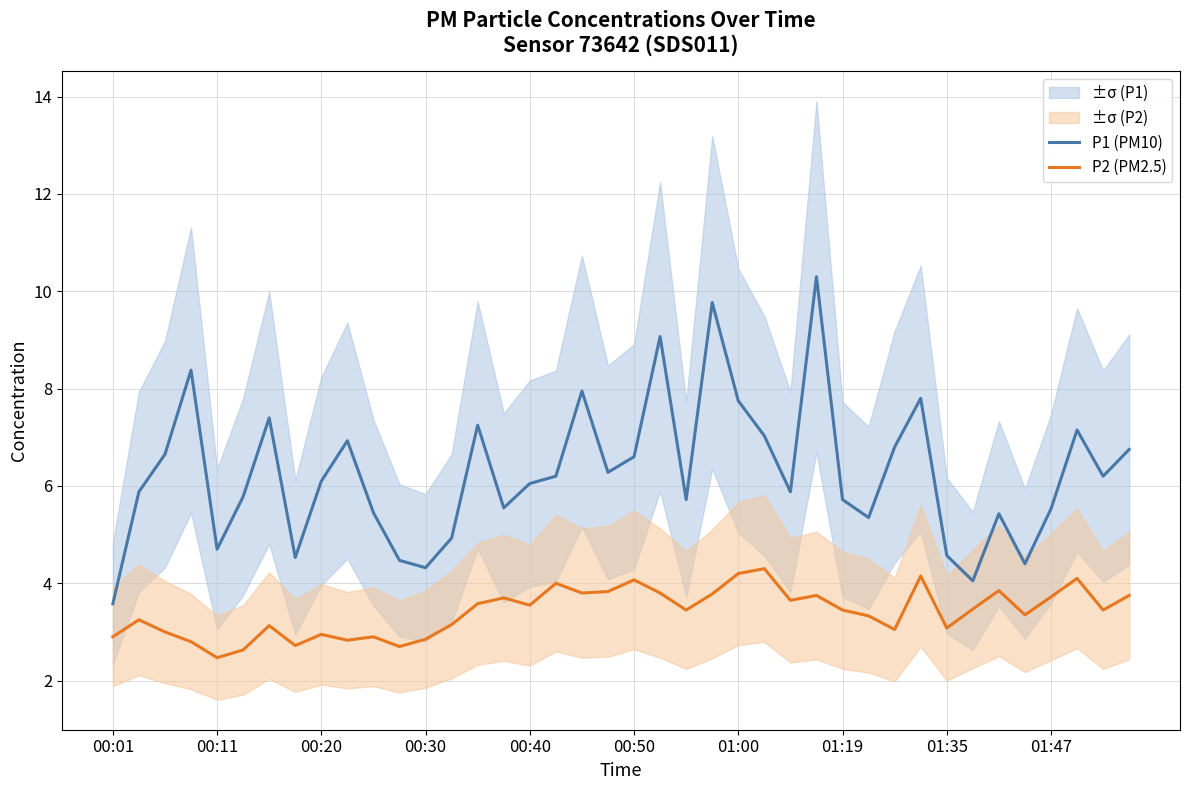

Is it true that P2 (PM2.5) equals 2.9 at 00:30?

True